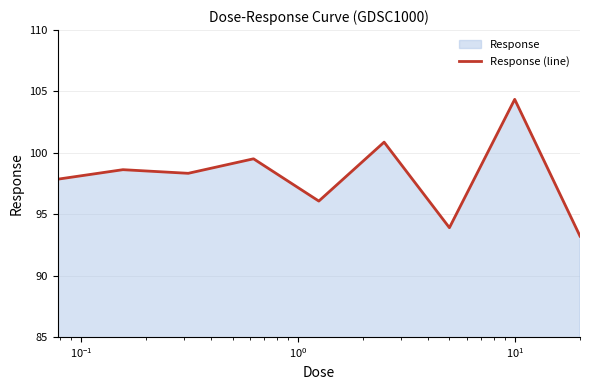

What is the maximum value shown in the chart?

104.4